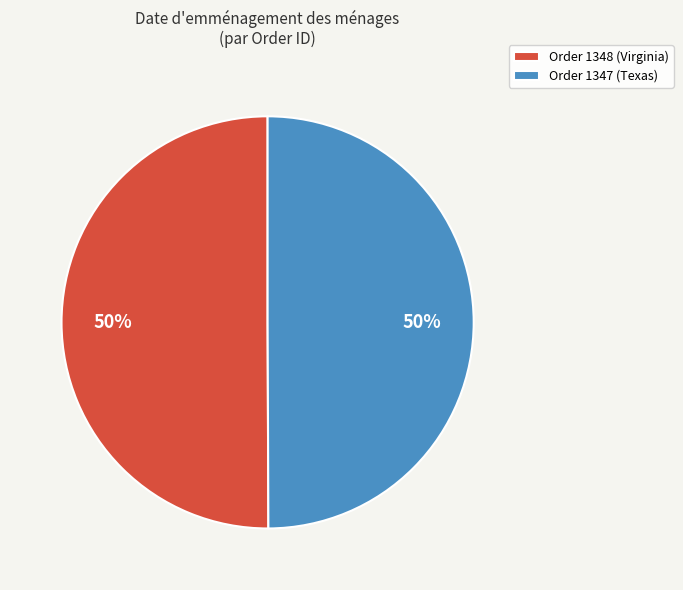

Is it true that Order 1347 (Texas) is 50% of the pie?

True